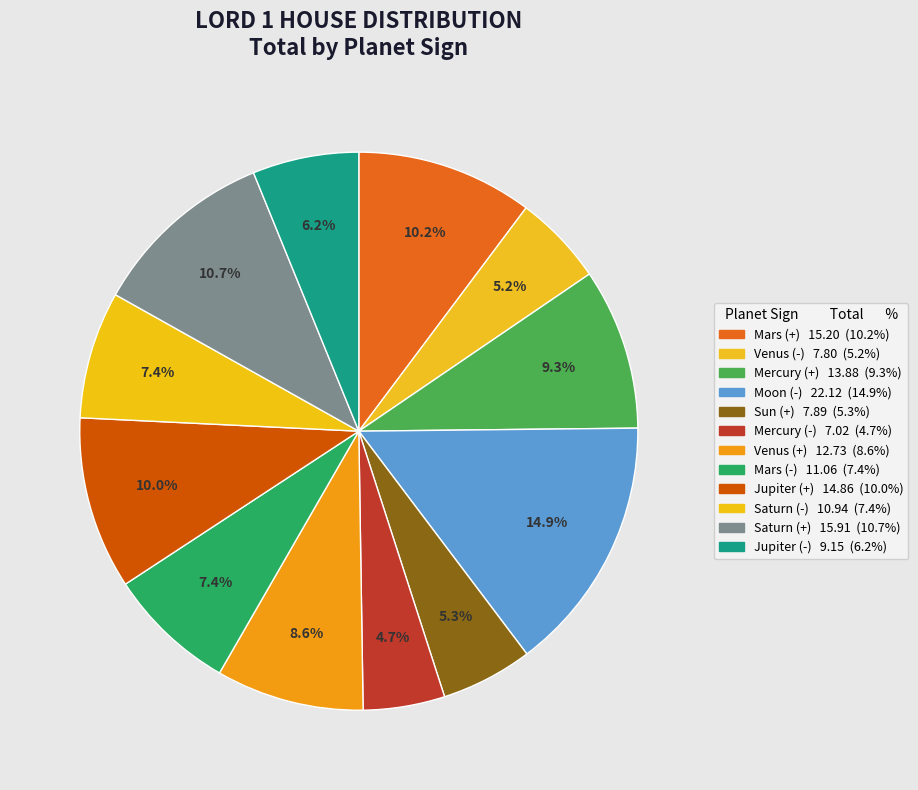

How many segments does this pie chart have?

12